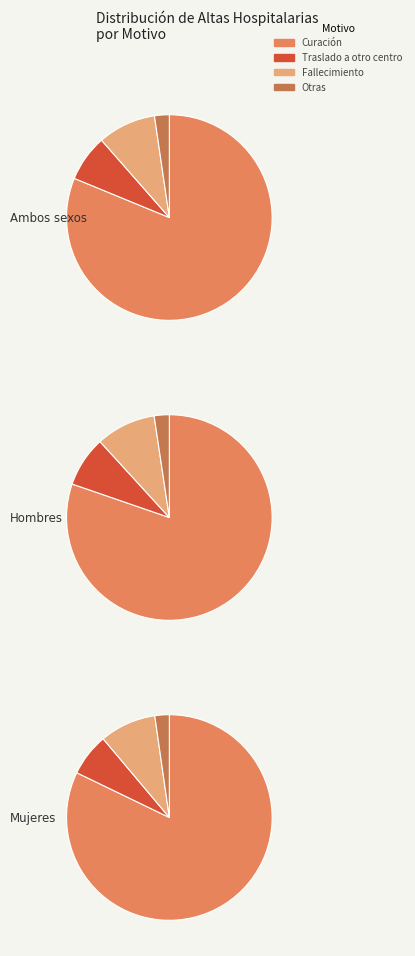

Is it true that Mujeres is 30% of the pie?

False